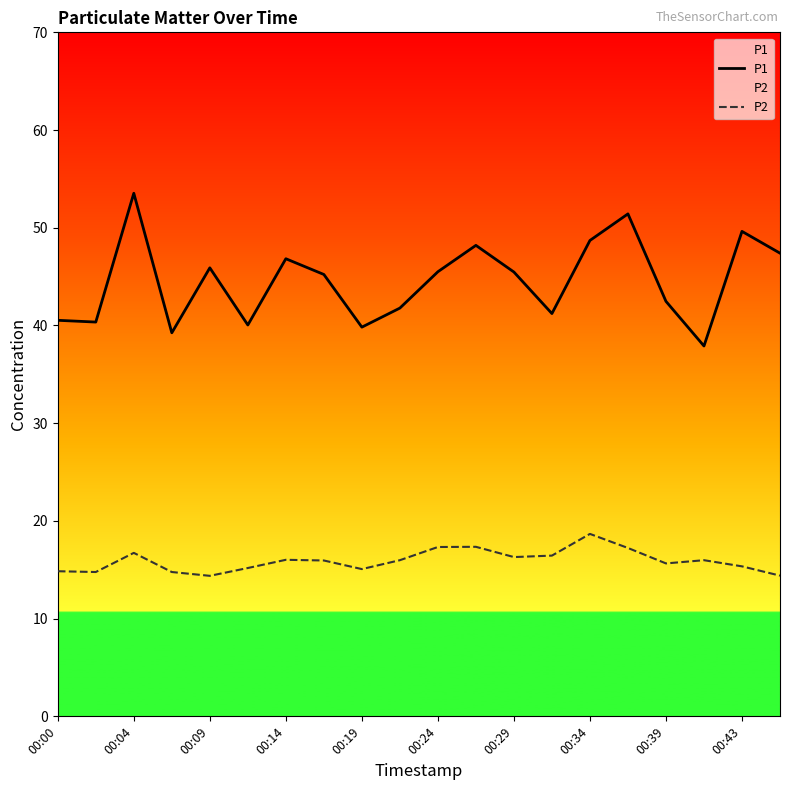

Which series has the widest spread of values?

P1